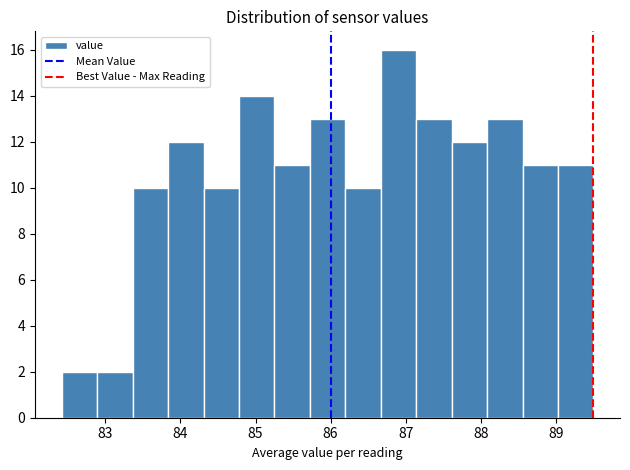

Reading left to right, transcribe this chart: for each bar, give the range it covers on the x-axis and its height. Neither the bar edges nor the heights are printed on the chart, so give them approximately, as read against the axes.

82.4 to 82.9: 2
82.9 to 83.4: 2
83.4 to 83.8: 10
83.8 to 84.3: 12
84.3 to 84.8: 10
84.8 to 85.3: 14
85.3 to 85.7: 11
85.7 to 86.2: 13
86.2 to 86.7: 10
86.7 to 87.1: 16
87.1 to 87.6: 13
87.6 to 88.1: 12
88.1 to 88.6: 13
88.6 to 89.0: 11
89.0 to 89.5: 11